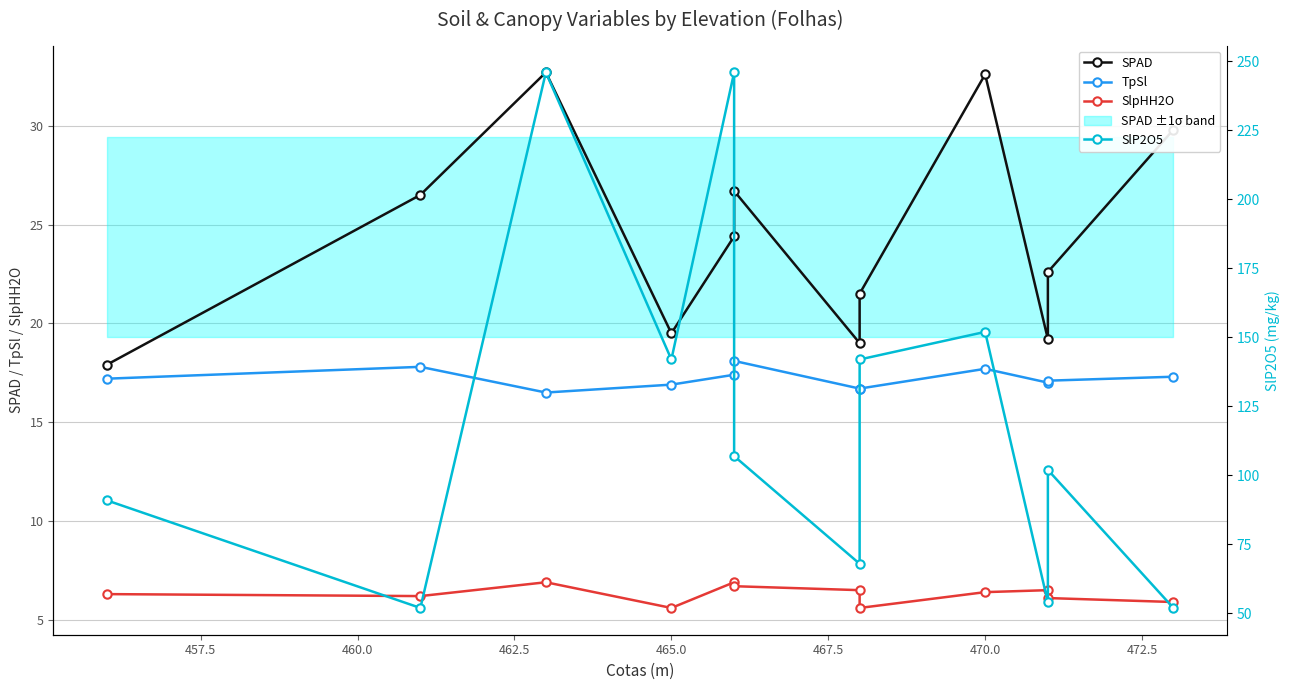

The SlpHH2O series shows 9.7 at 472.5. True or false?

False